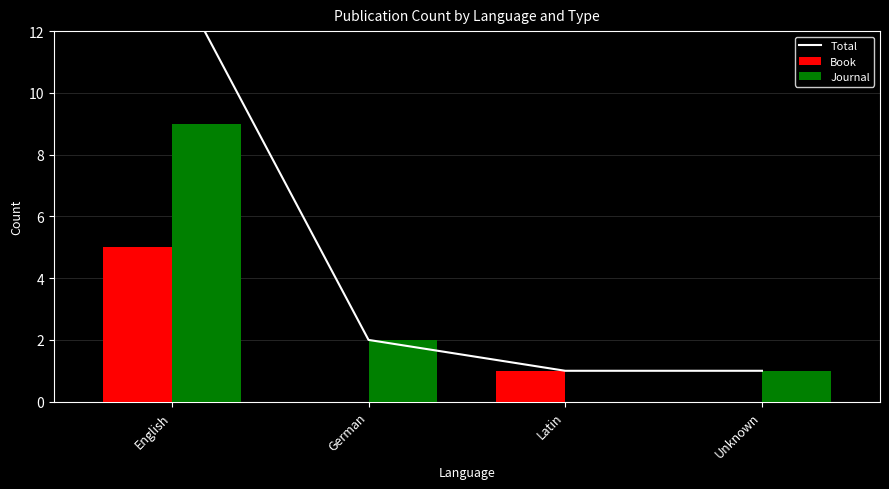

Which category has the highest value across all series?

English